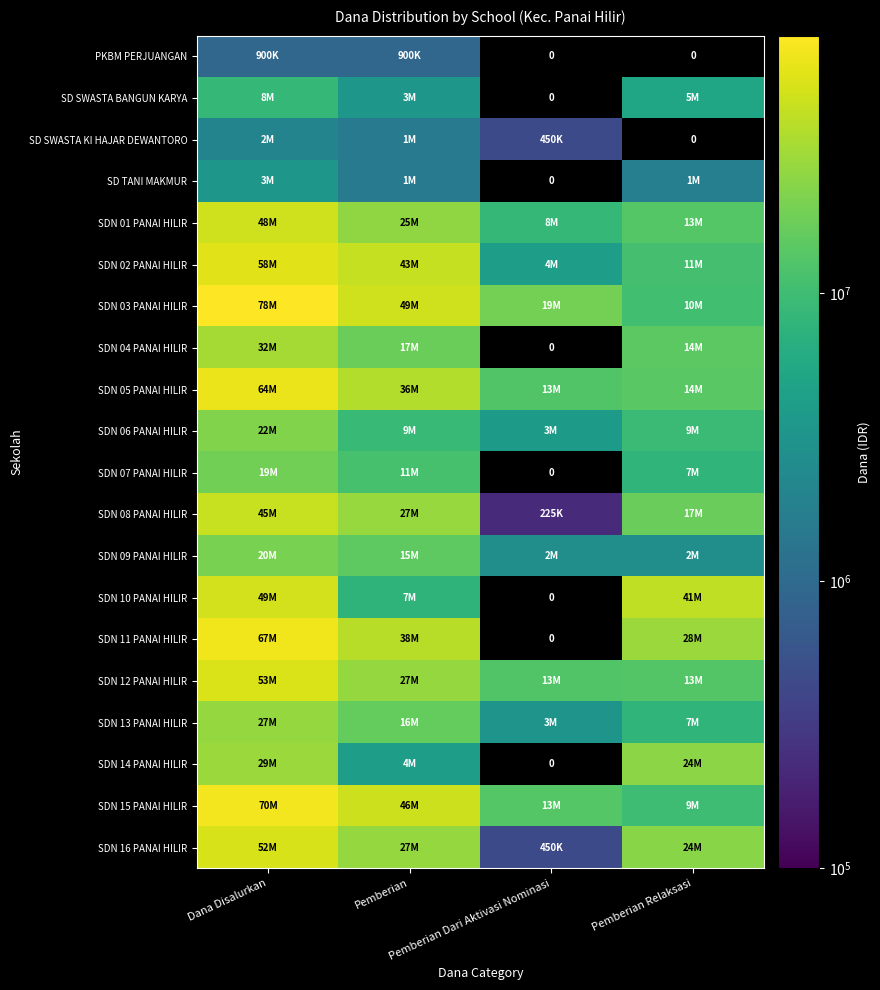

At which label is SD SWASTA KI HAJAR DEWANTORO closest to 1237500?

Pemberian